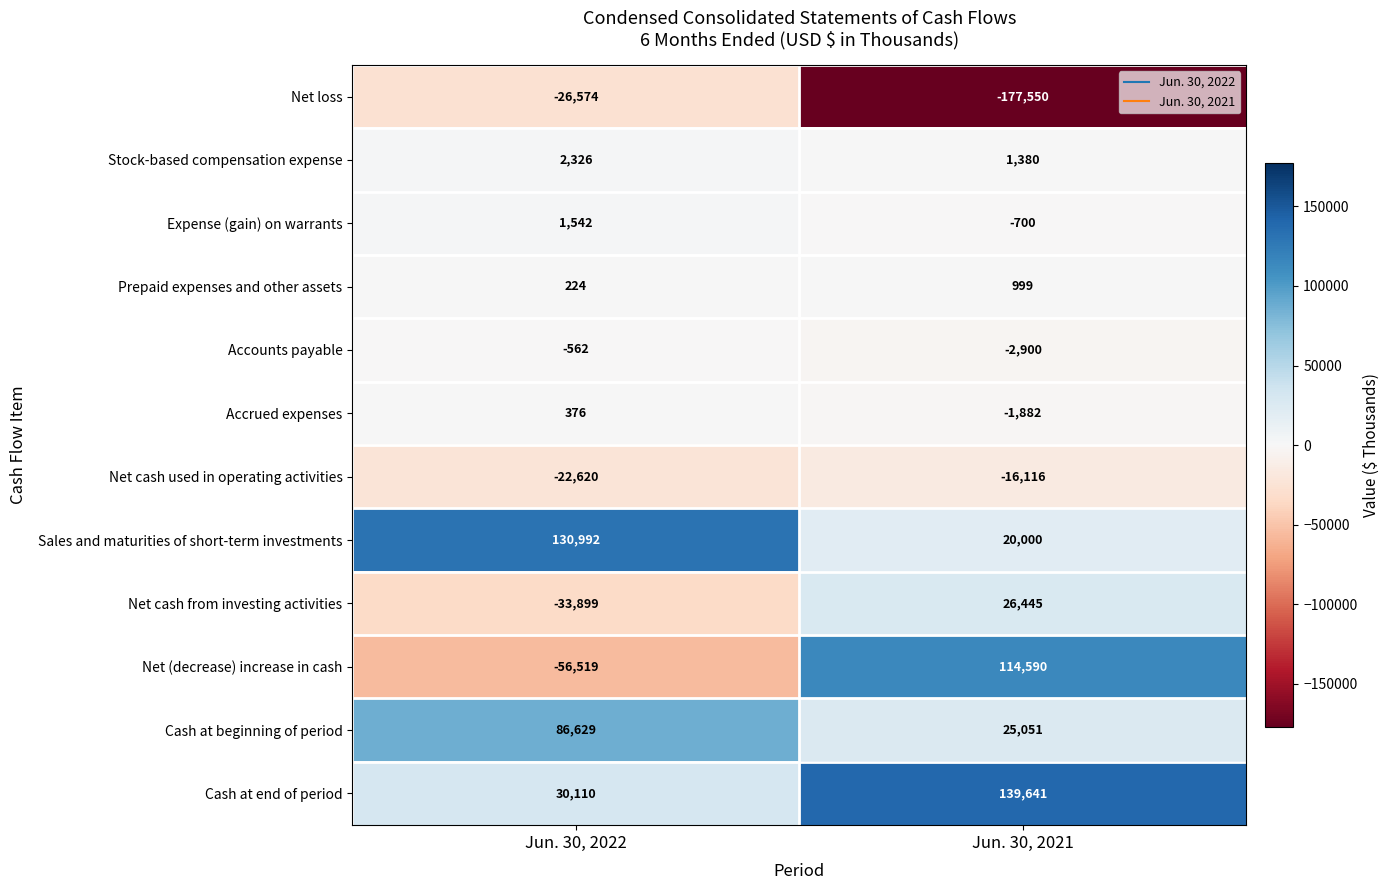

What is the sum of the Net cash from investing activities values at Jun. 30, 2022 and Jun. 30, 2021?

-7454